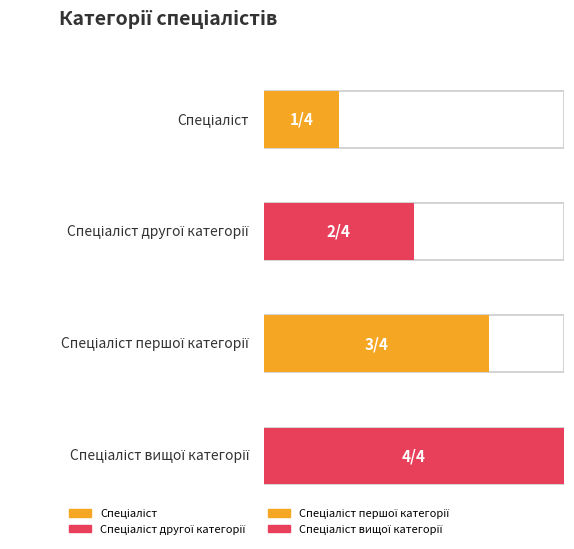

Which category has the lowest value across all series?

Спеціаліст